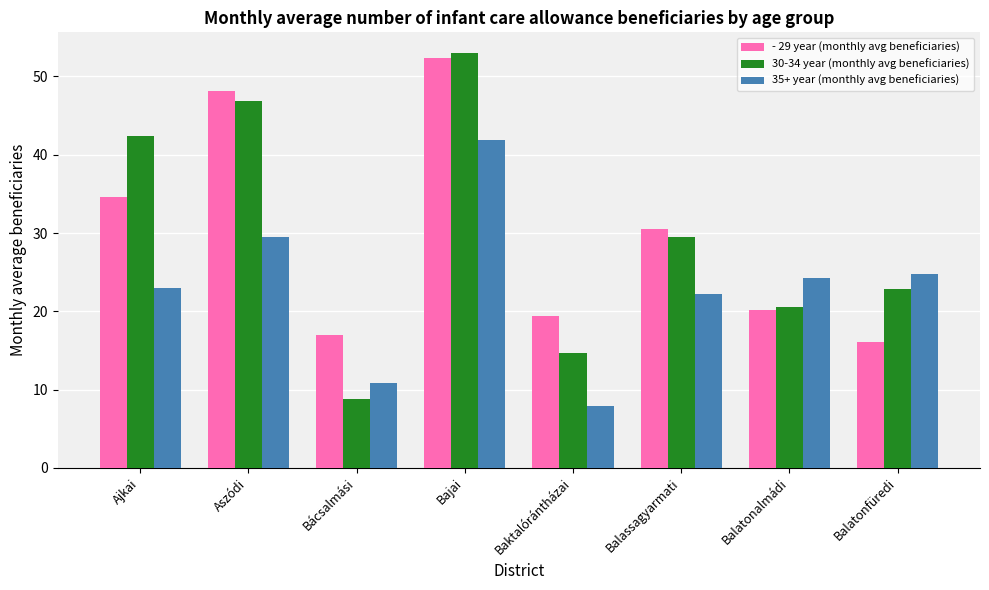

What is the total value across all series at Ajkai?

100.0